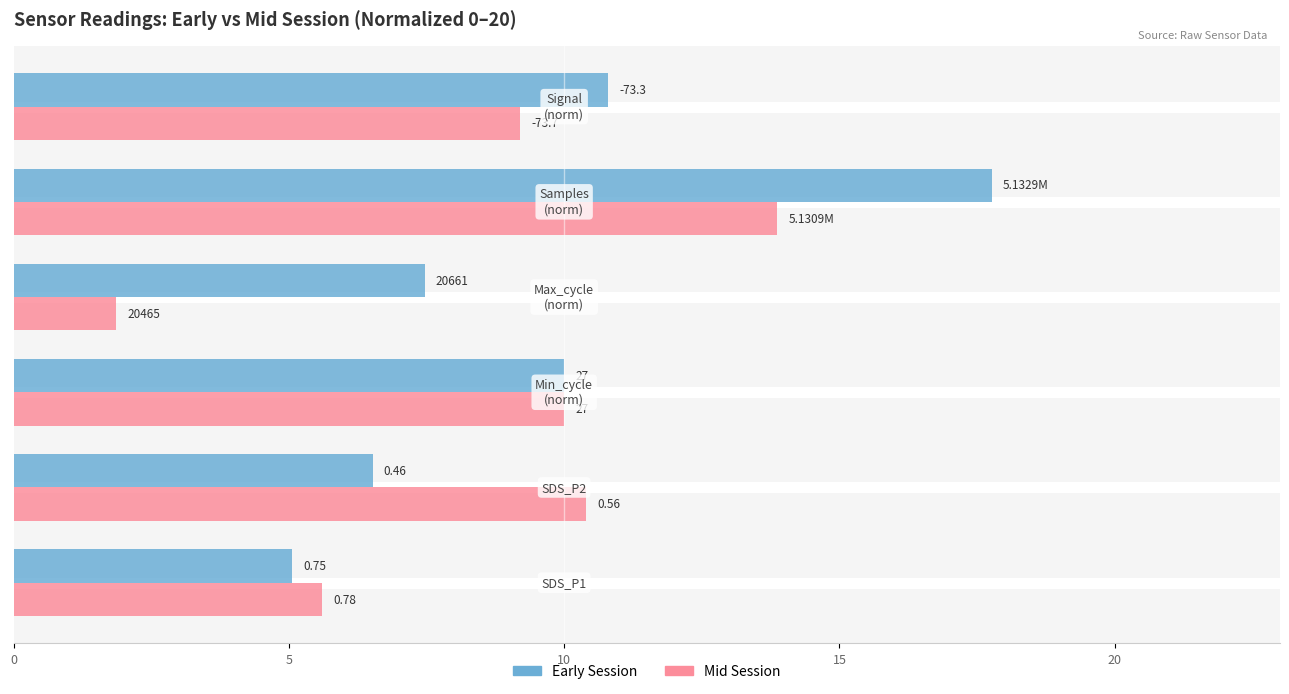

What are all the series names shown in the legend?

Early Session, Mid Session